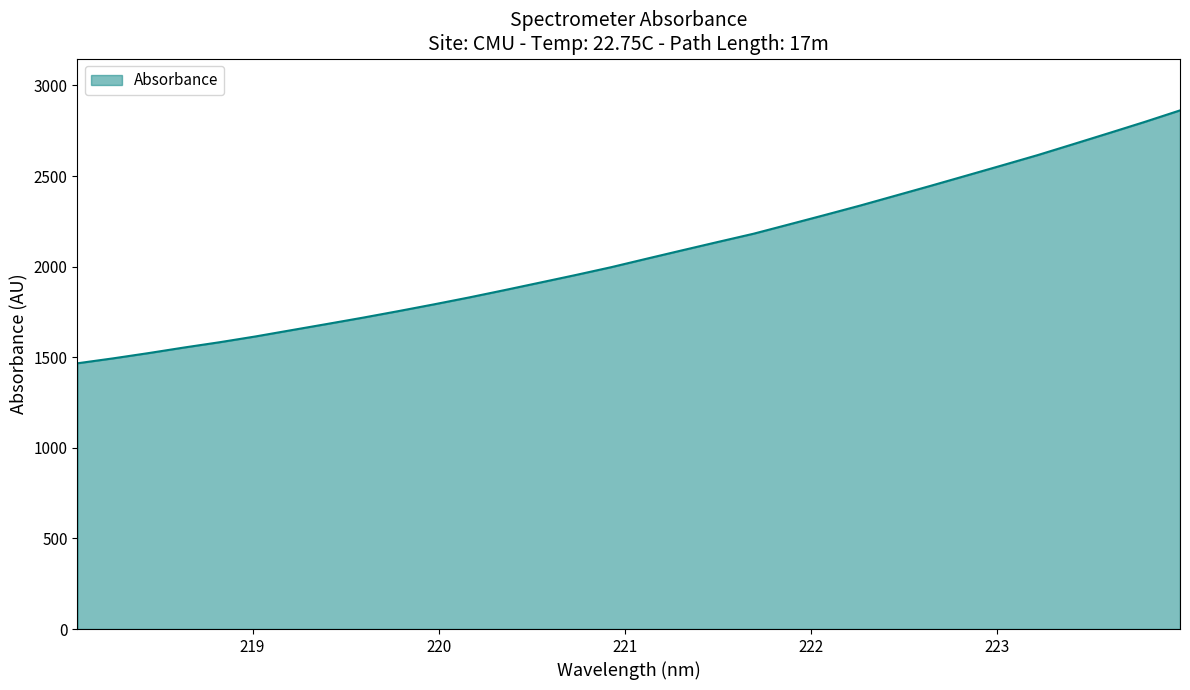

What is the maximum value shown in the chart?

2862.2